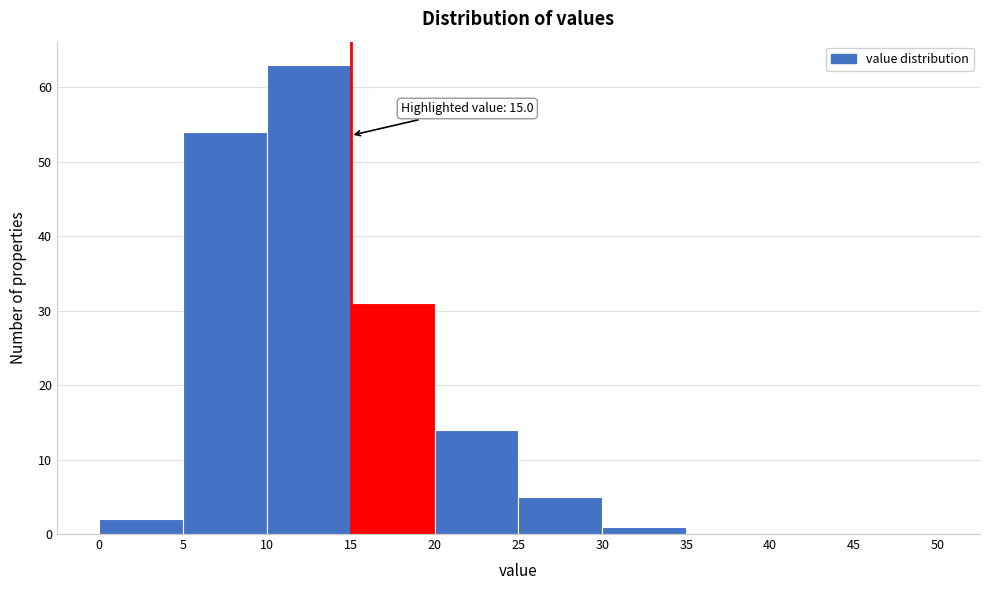

Which range on the x-axis has the tallest bar?

10 to 15